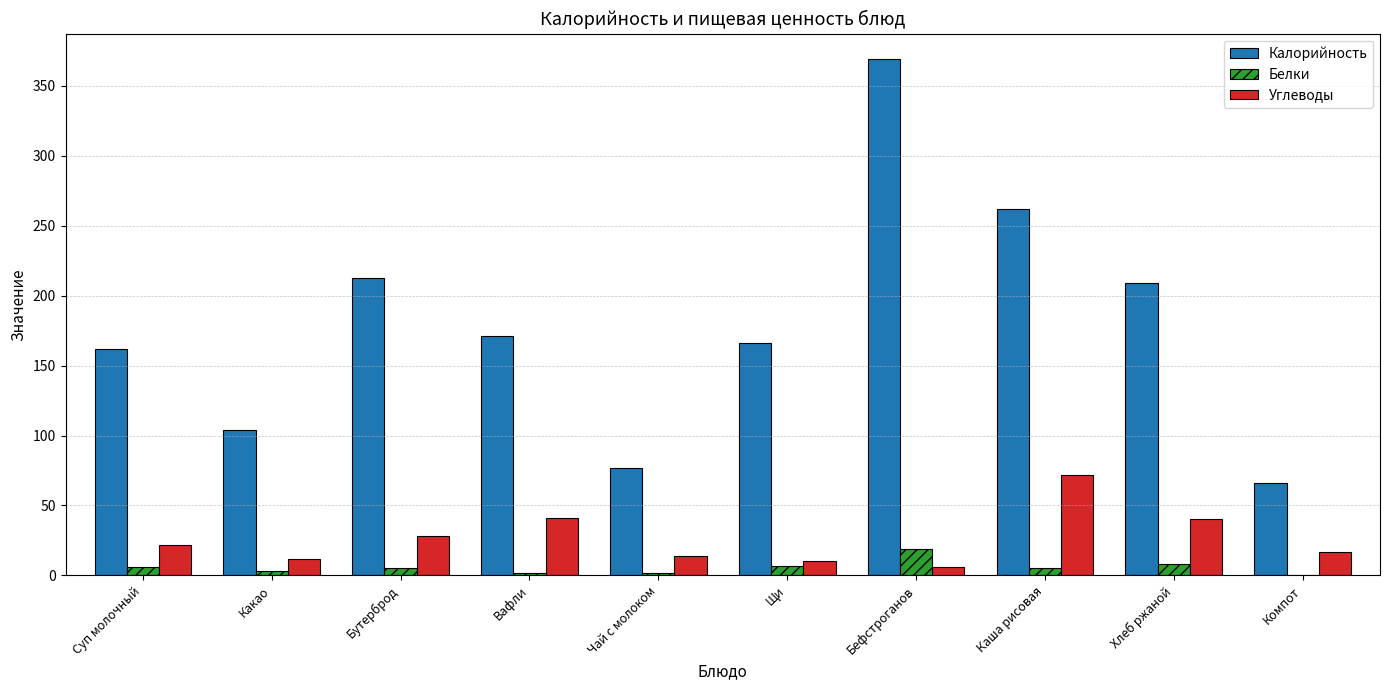

The value of Углеводы at Суп молочный is 22. True or false?

True